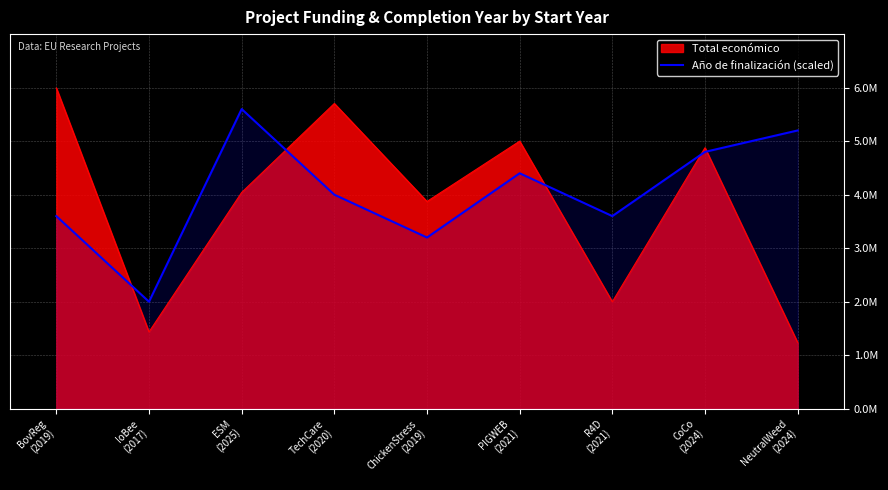

The chart shows a value of 4800000 at CoCo
(2024). True or false?

True